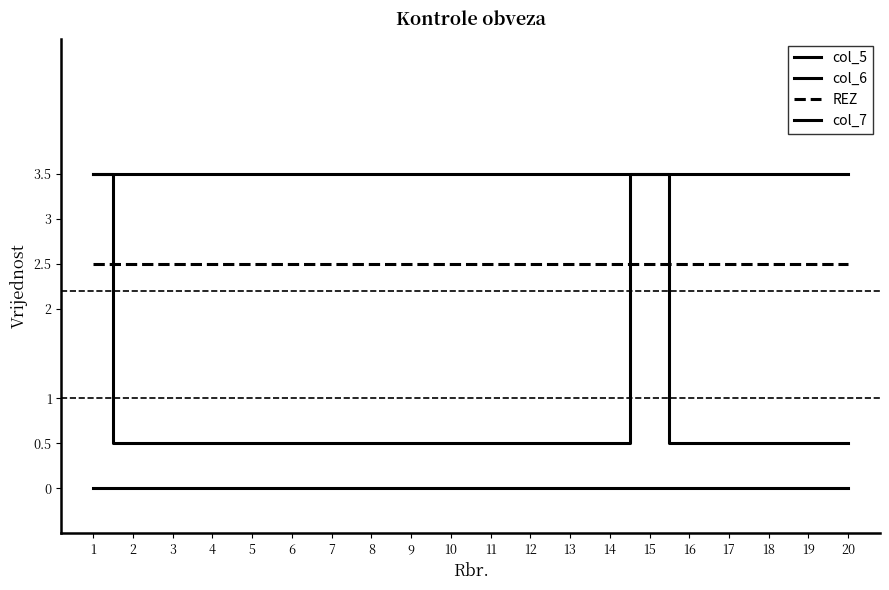

Rank the series by their maximum value, from highest to lowest.

col_6, col_7, REZ, col_5